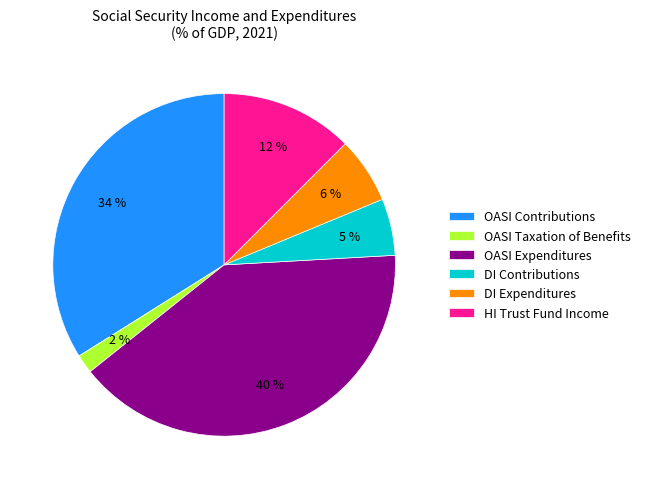

To the nearest percent, what portion does OASI Expenditures represent?

40%